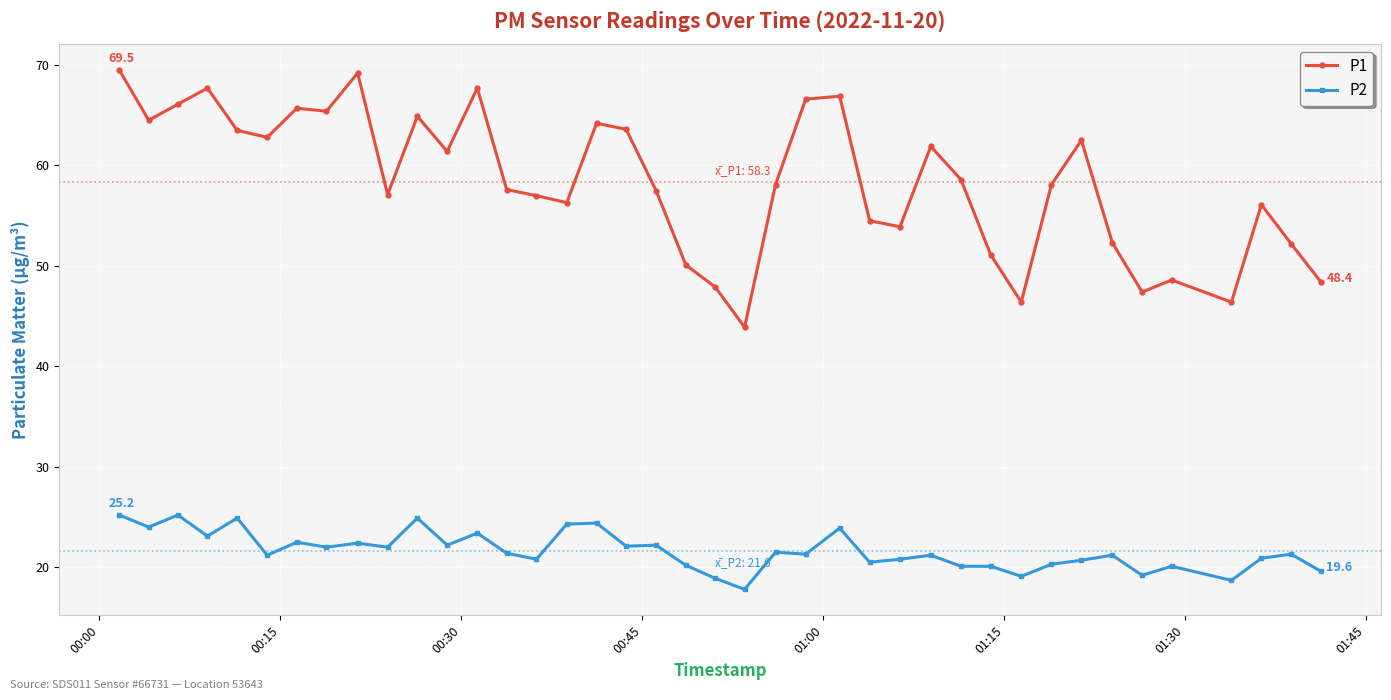

Does the chart have visible grid lines?

Yes